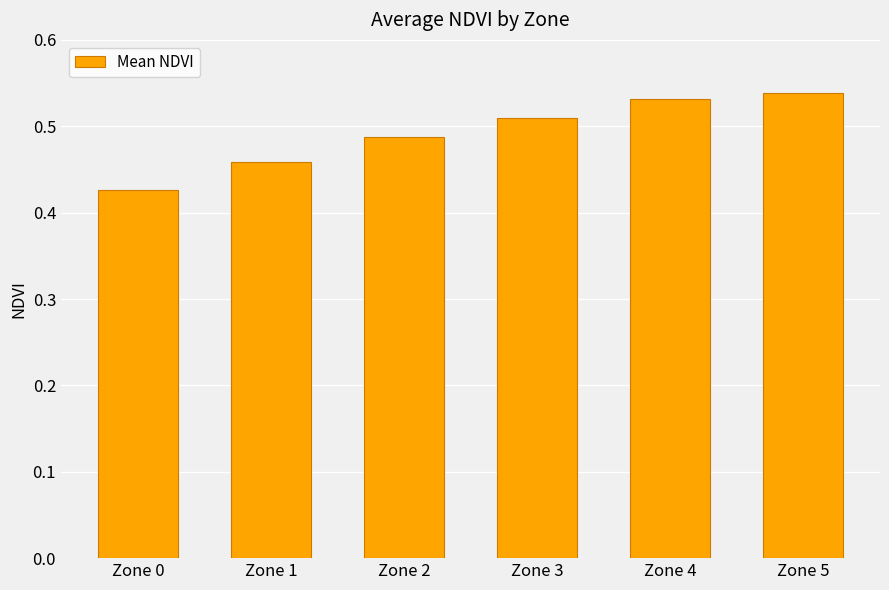

The value at Zone 1 is 0.2. True or false?

False